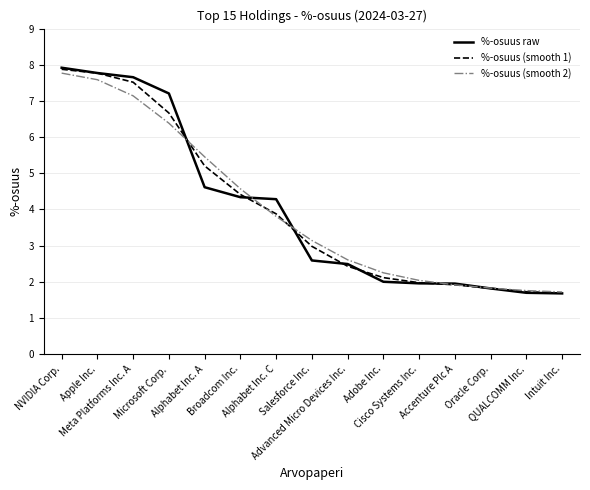

Does the chart display data point markers on the line(s)?

No